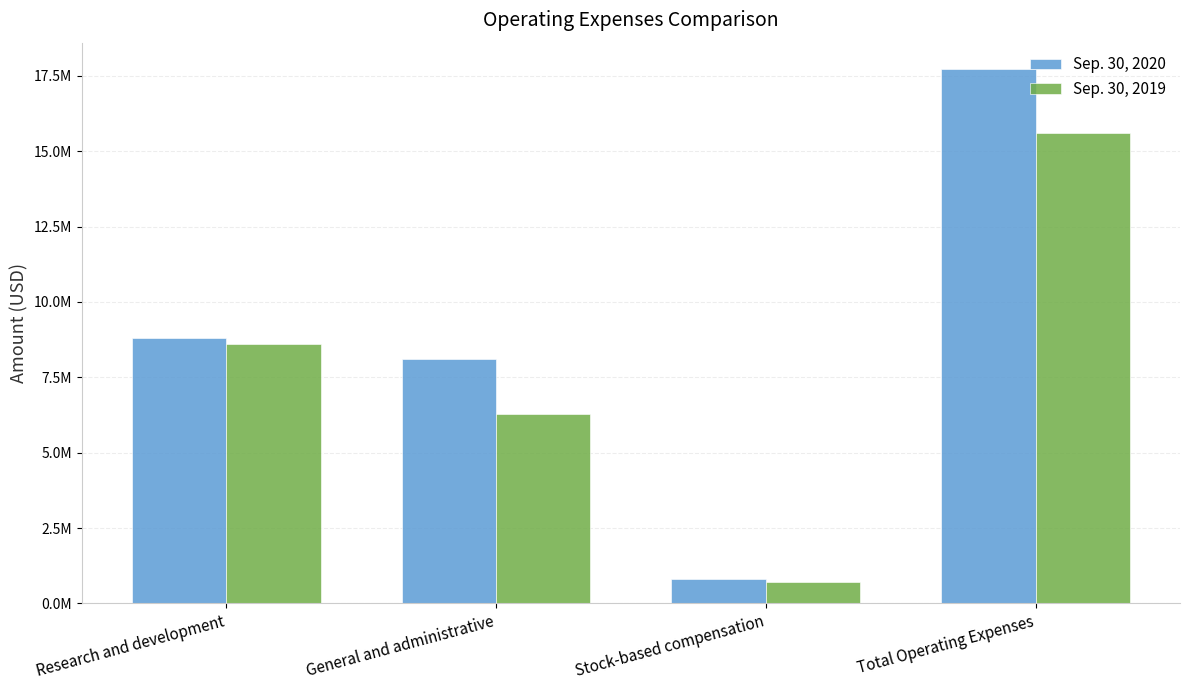

Which series has the widest spread of values?

Sep. 30, 2020